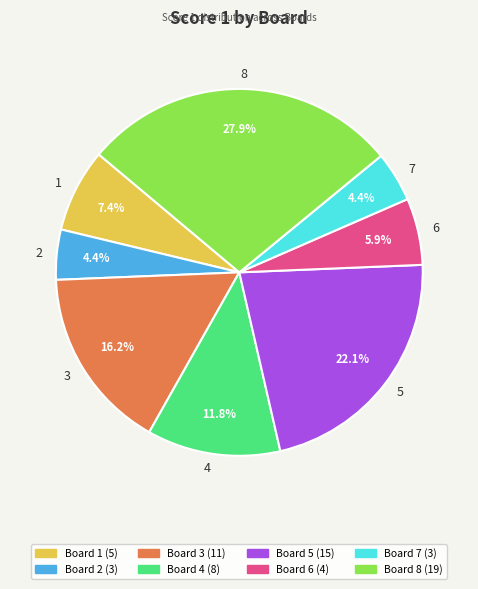

Which slice is the largest?

8